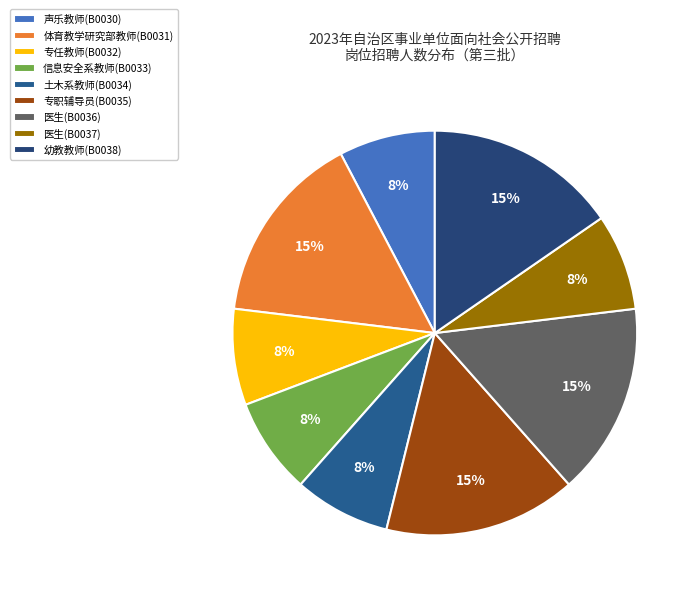

Is 土木系教师(B0034) the majority of the pie?

No